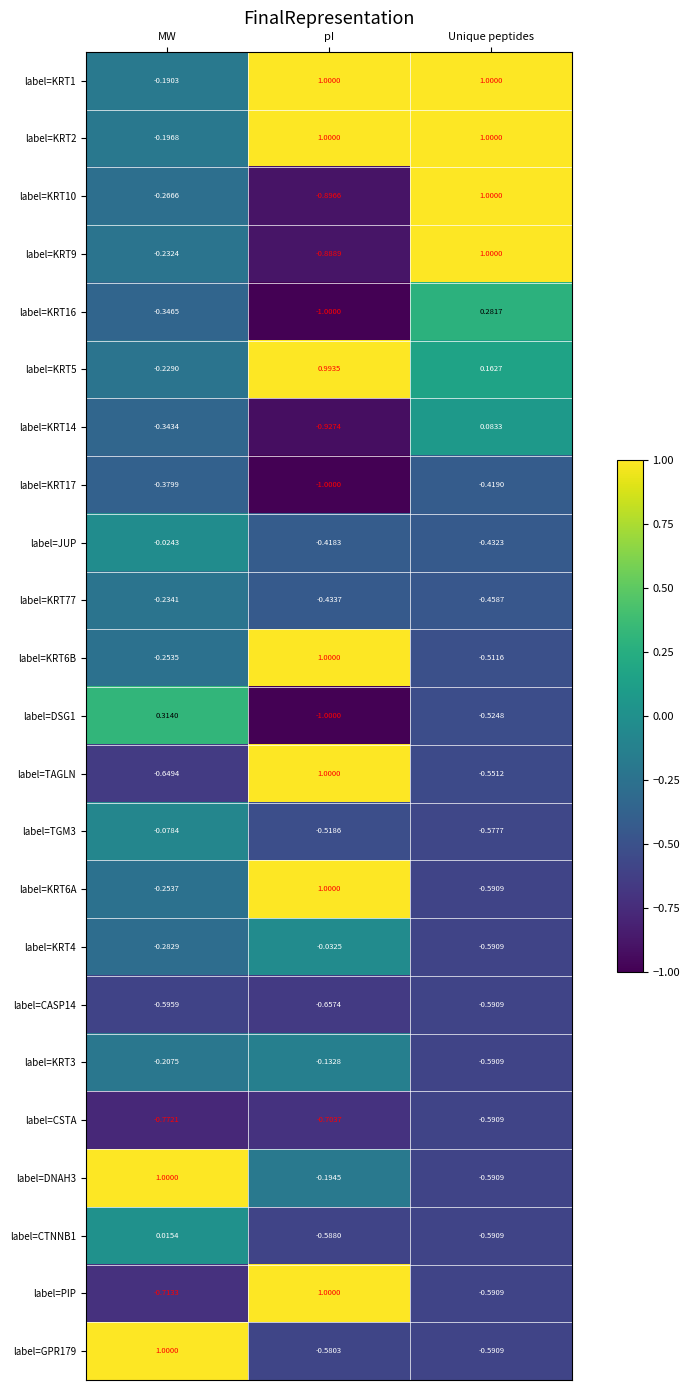

How many values in the label=KRT1 series are below 1?

1